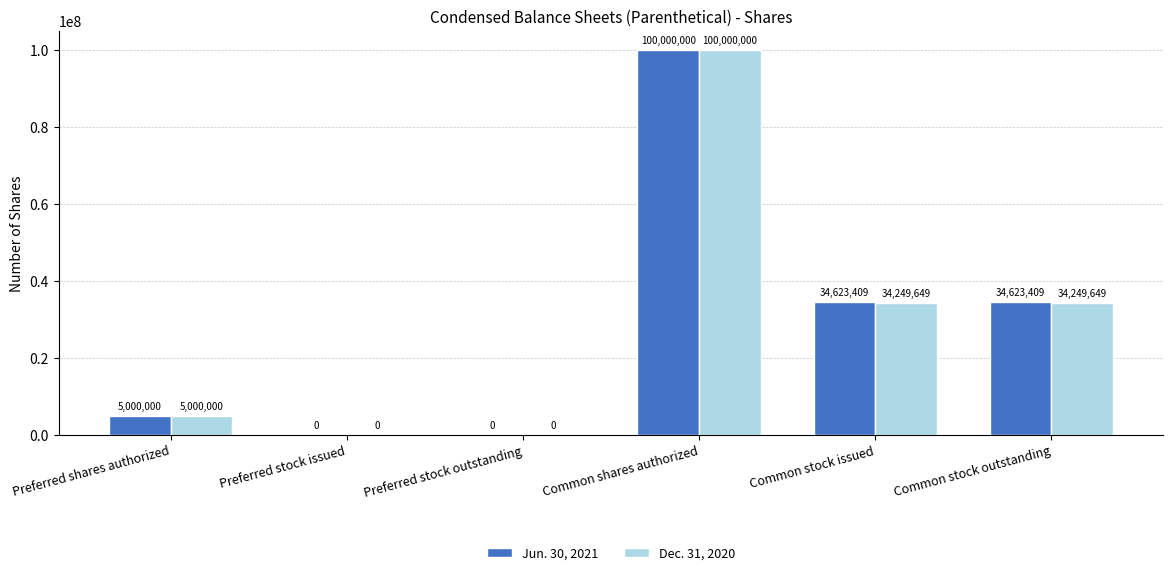

Read the Dec. 31, 2020 value at Common shares authorized, to the nearest 10.

100000000